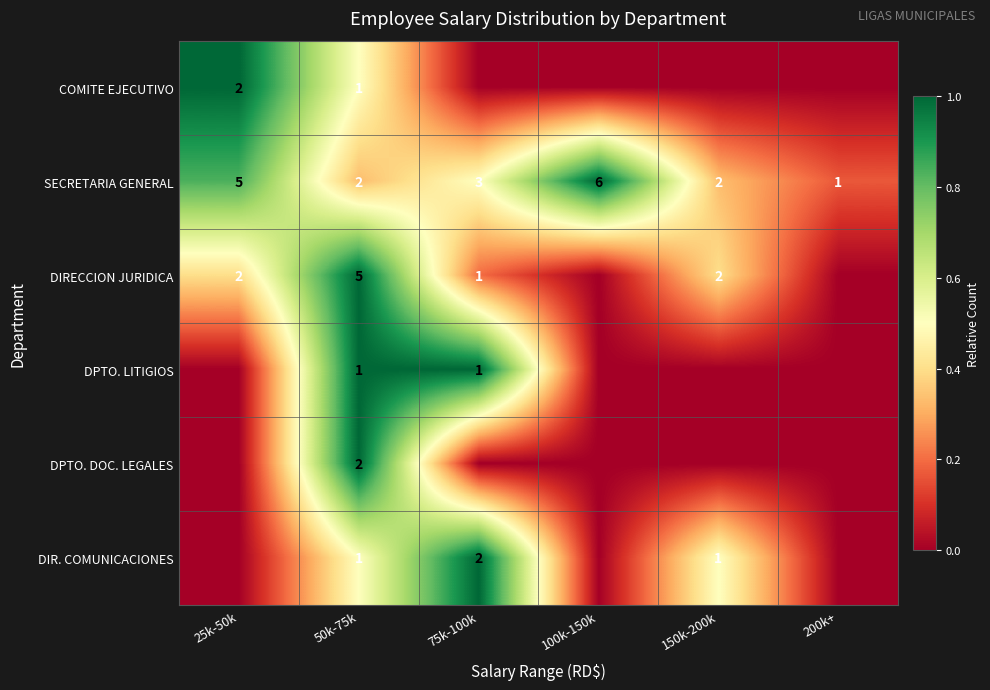

What is the sum of the SECRETARIA GENERAL values at 200k+ and 75k-100k?

4